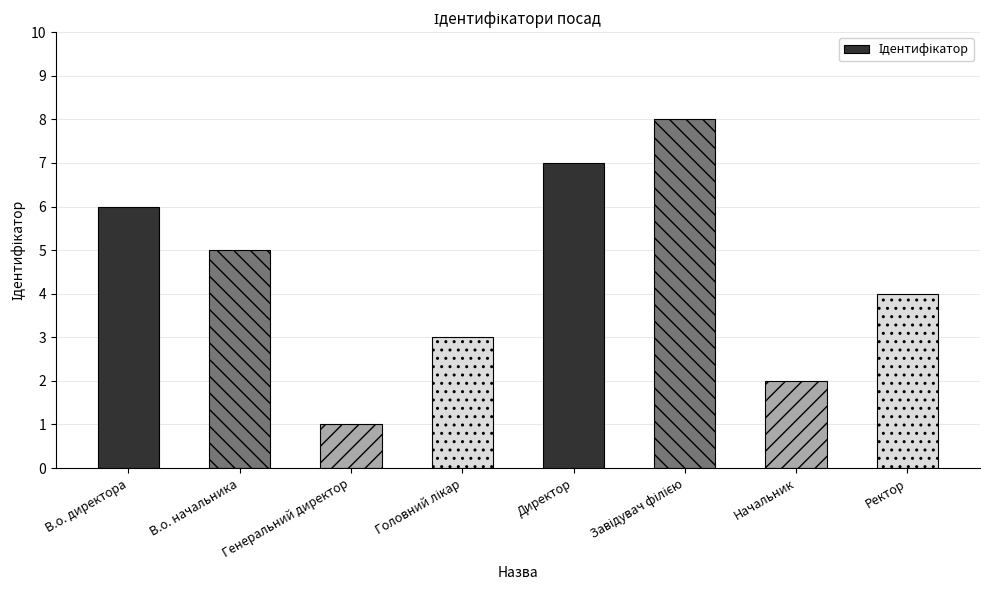

What is the difference between the values at Ректор and Генеральний директор?

3